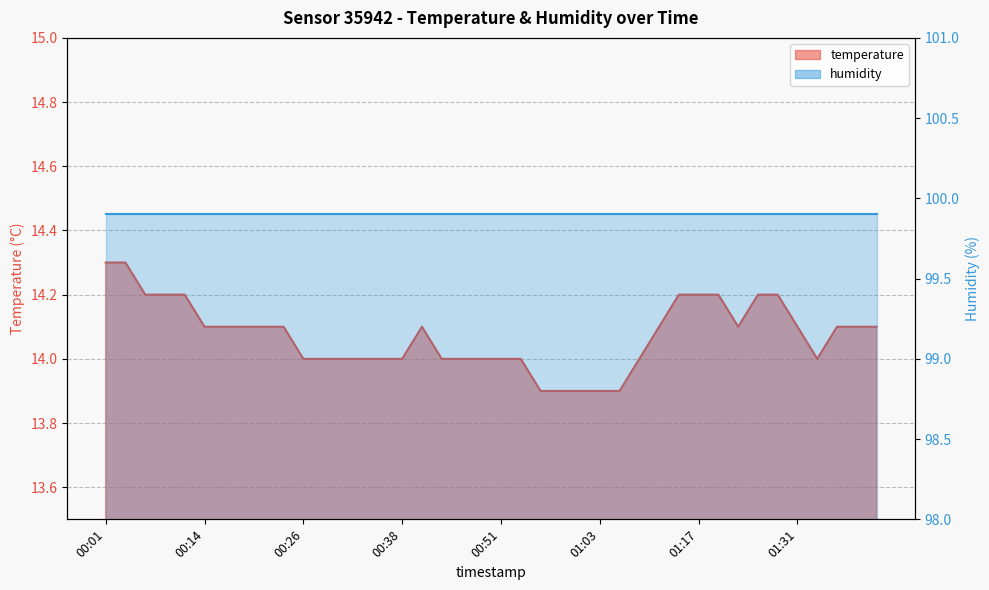

How many values are between 14 and 15?

35